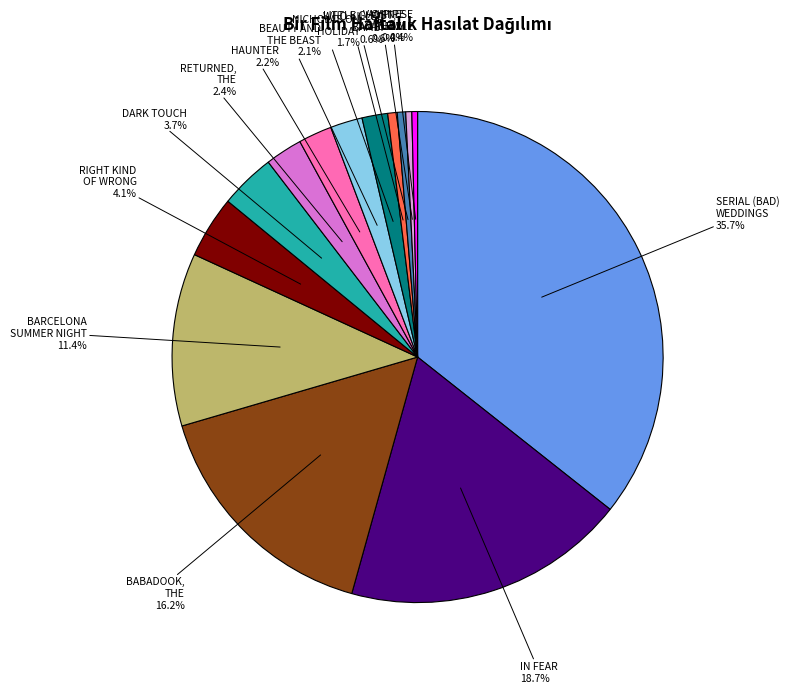

Between LITTLE GHOST, THE and DARK TOUCH, which is larger?

DARK TOUCH